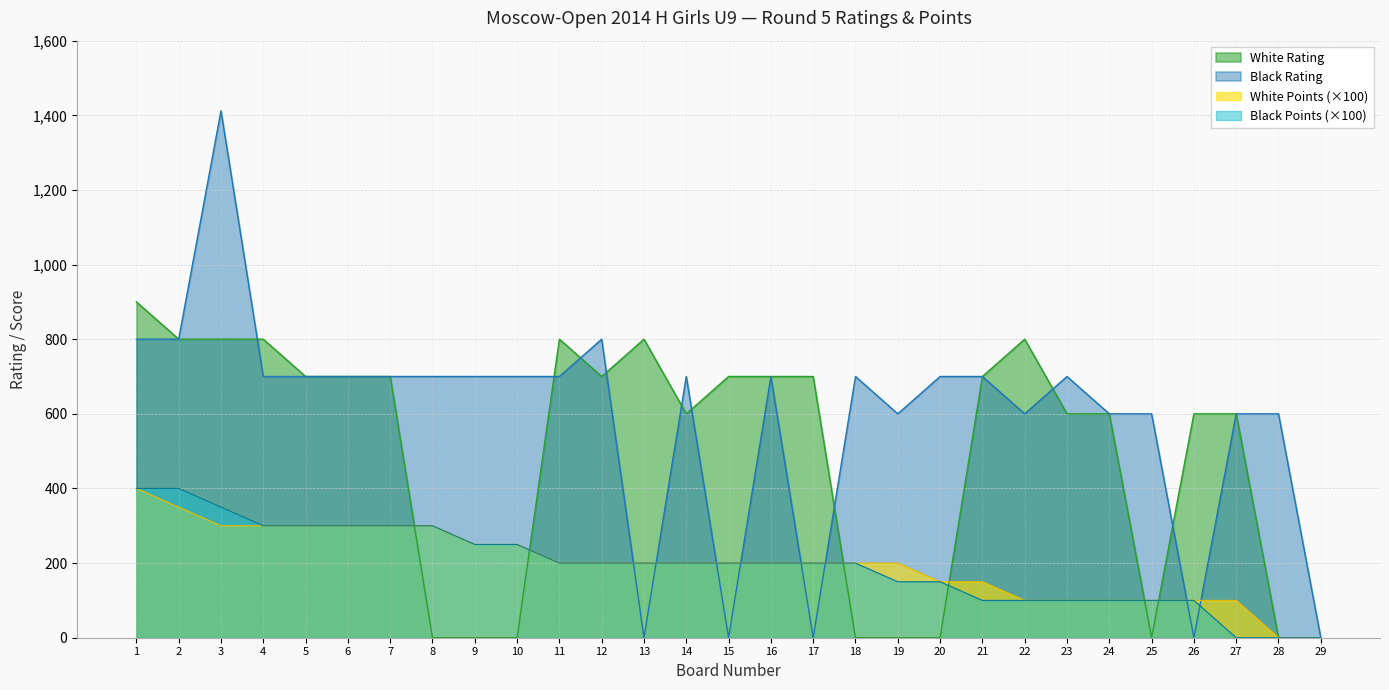

In White Rating, how many points are higher than both neighbors (excluding endpoints)?

3